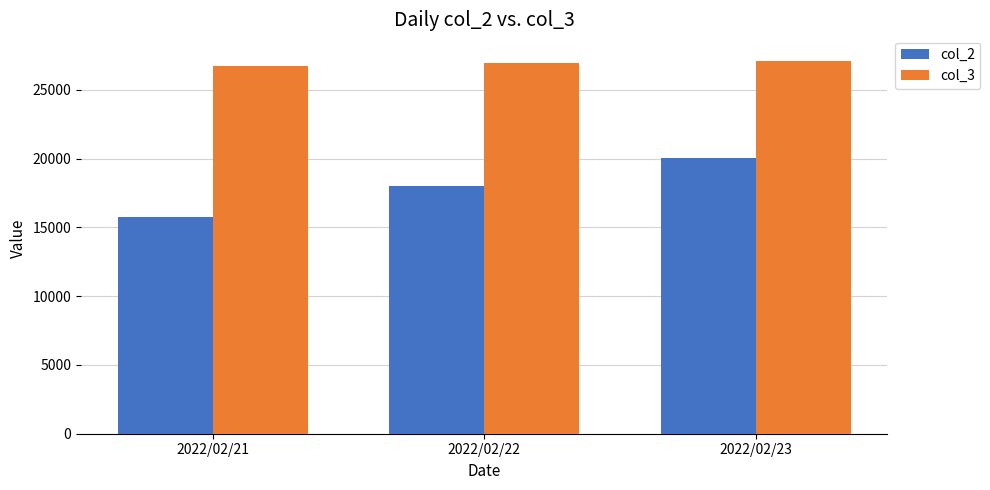

What is the spread (max minus min) of values at 2022/02/22?

8905